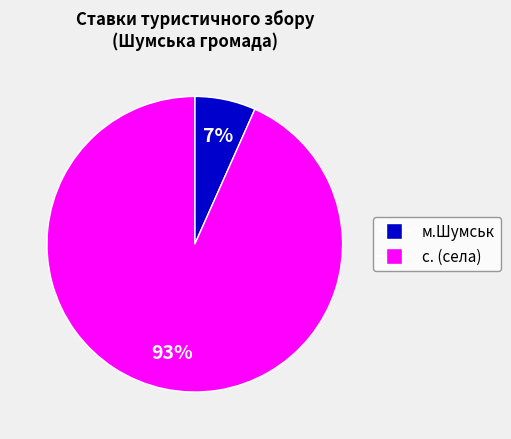

How many slices are in this pie chart?

2